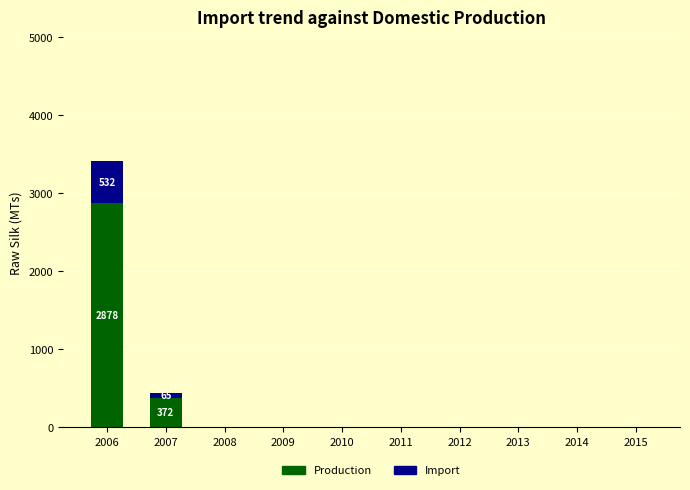

At which category is the sum across all series the highest?

2006